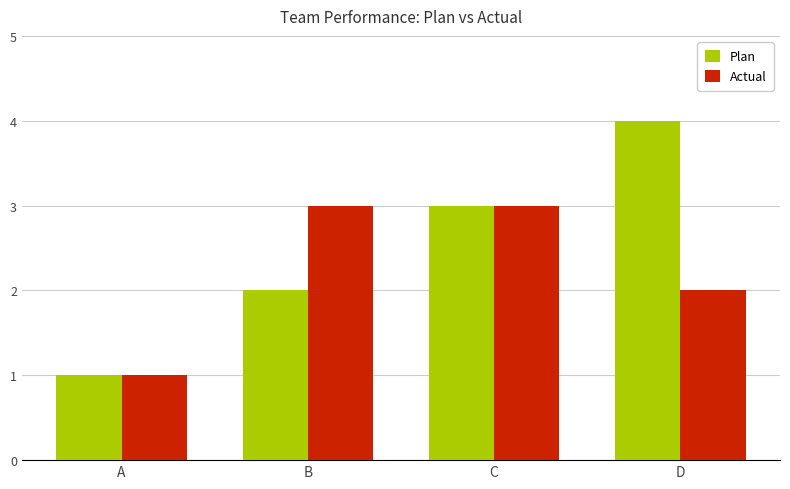

What is the difference between the Plan values at C and A?

2